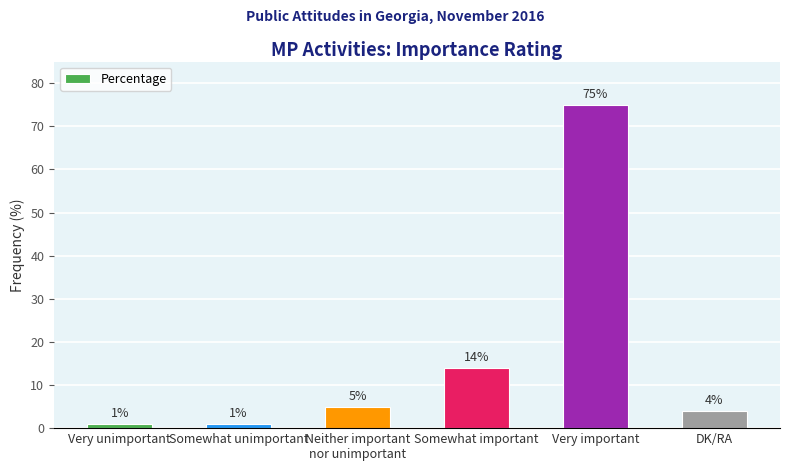

What is the label of the 5th bar from the right?

Somewhat unimportant